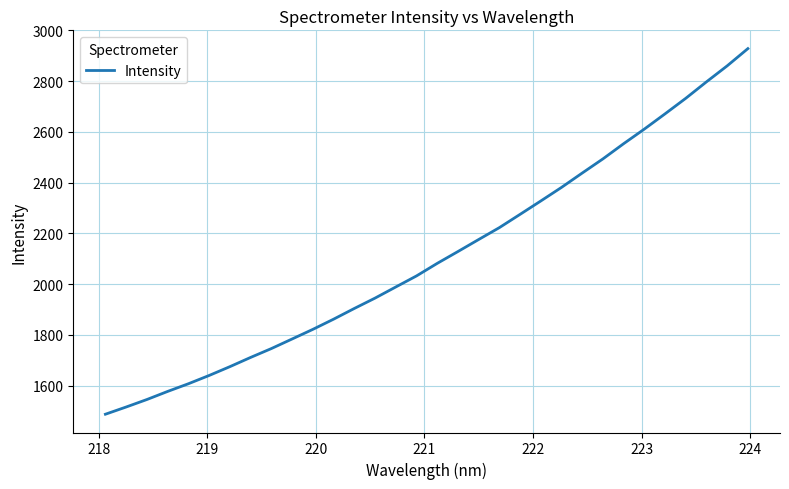

Count the number of data series in this chart.

1